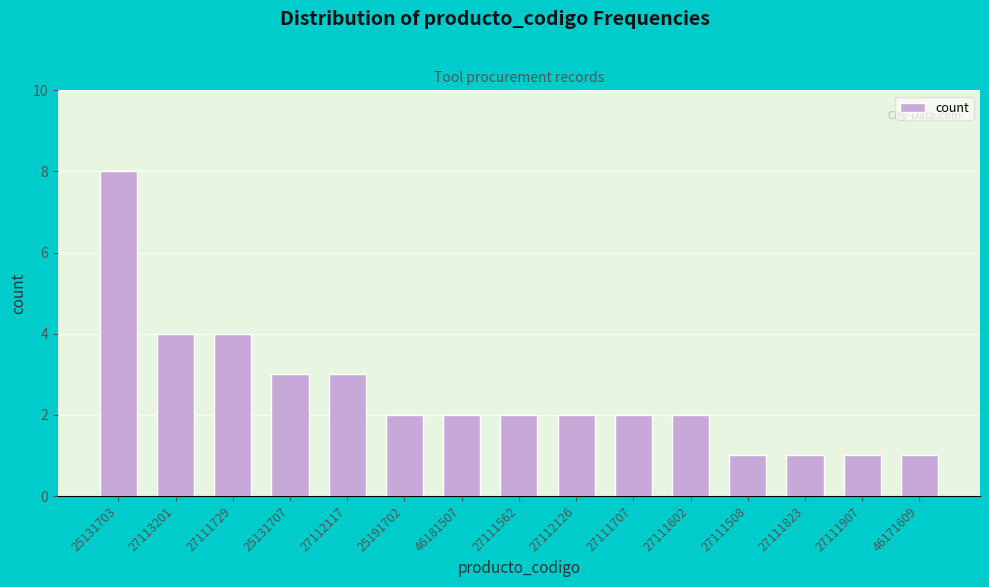

Reading right to left, list all the values displayed in this chart.

1	1	1	1	2	2	2	2	2	2	3	3	4	4	8